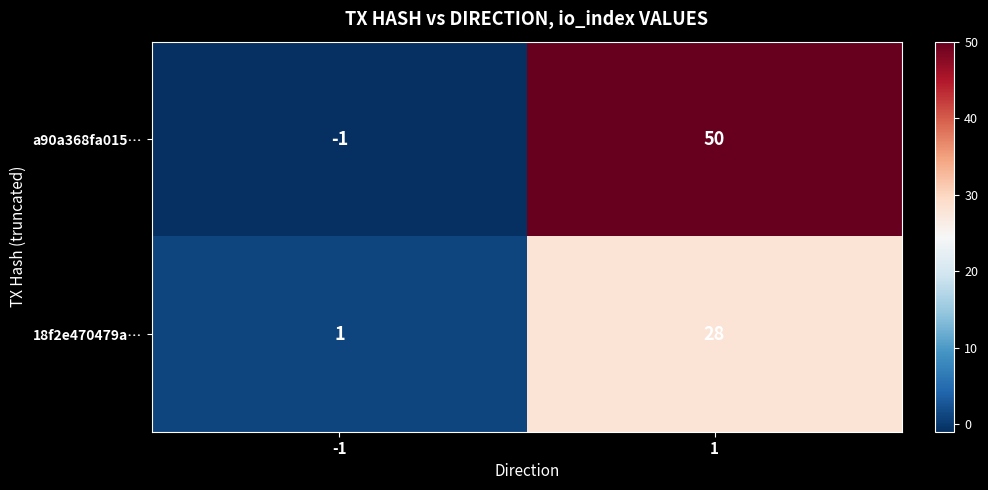

Reading left to right, what are all the values shown in this chart?

a90a368fa015…: -1=-1	1=50
18f2e470479a…: -1=1	1=28